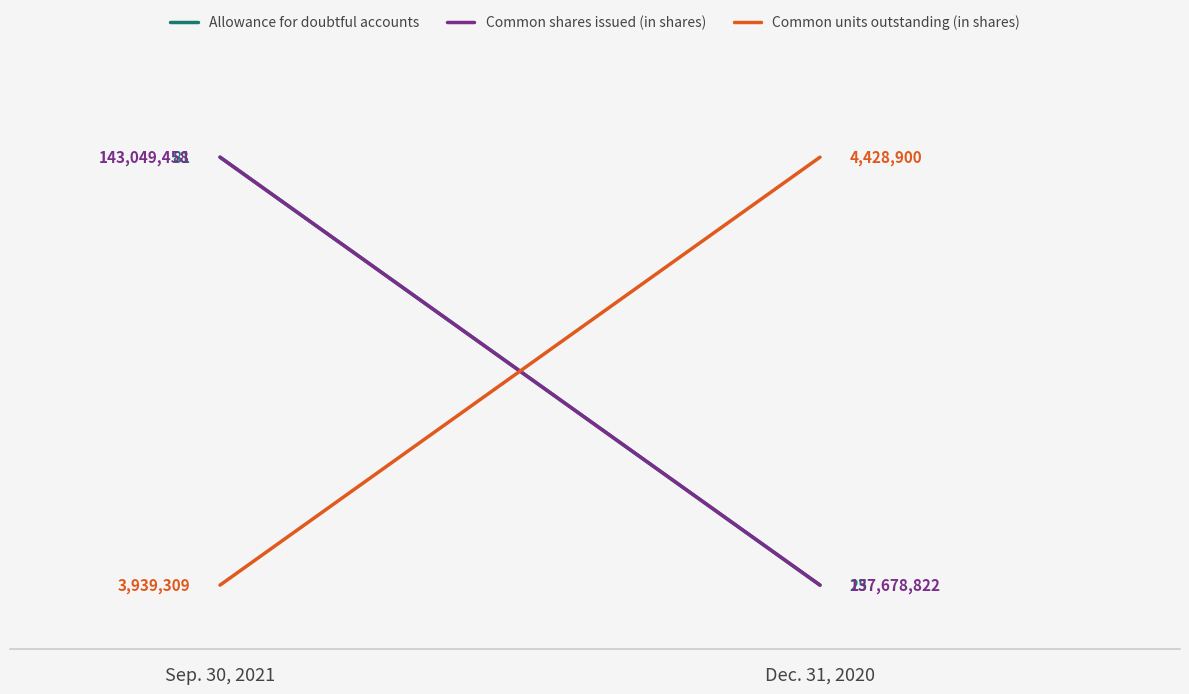

At which label does Common shares issued (in shares) reach its minimum?

Dec. 31, 2020